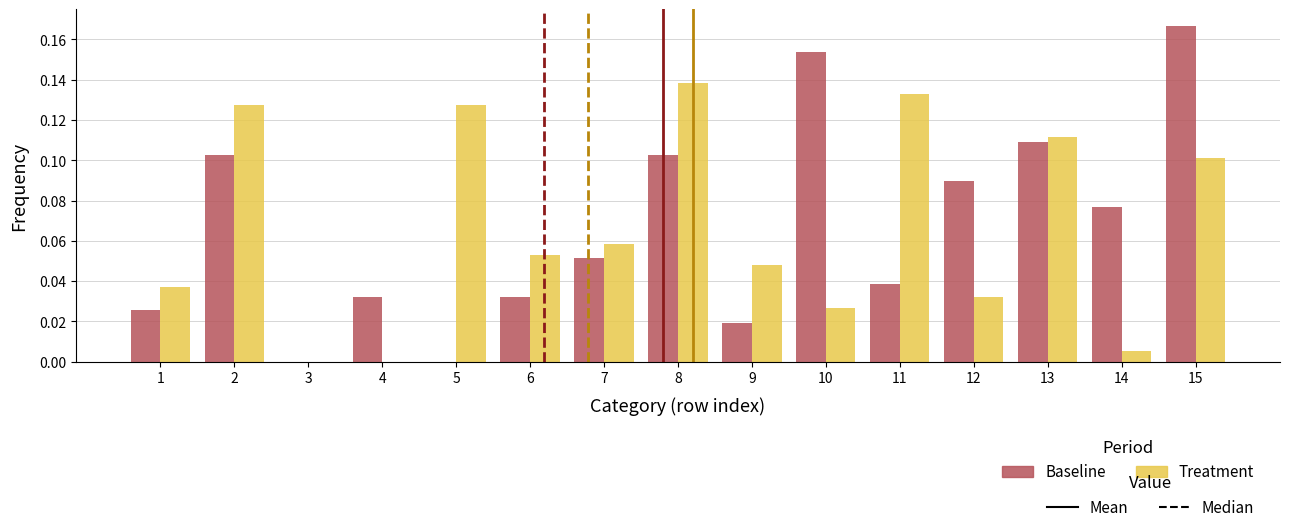

At which category does the chart reach its peak across all series?

15